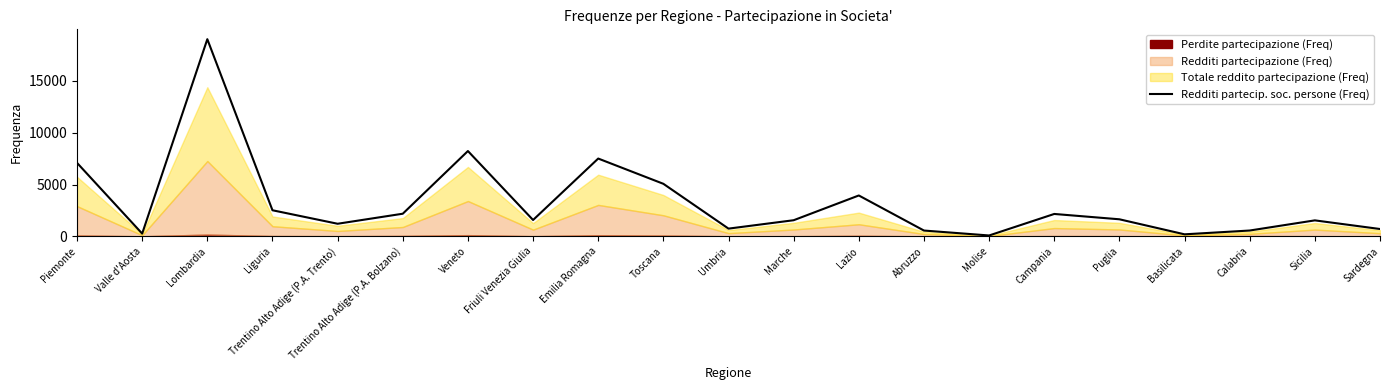

What is the value of the 20th point from the left?

1541